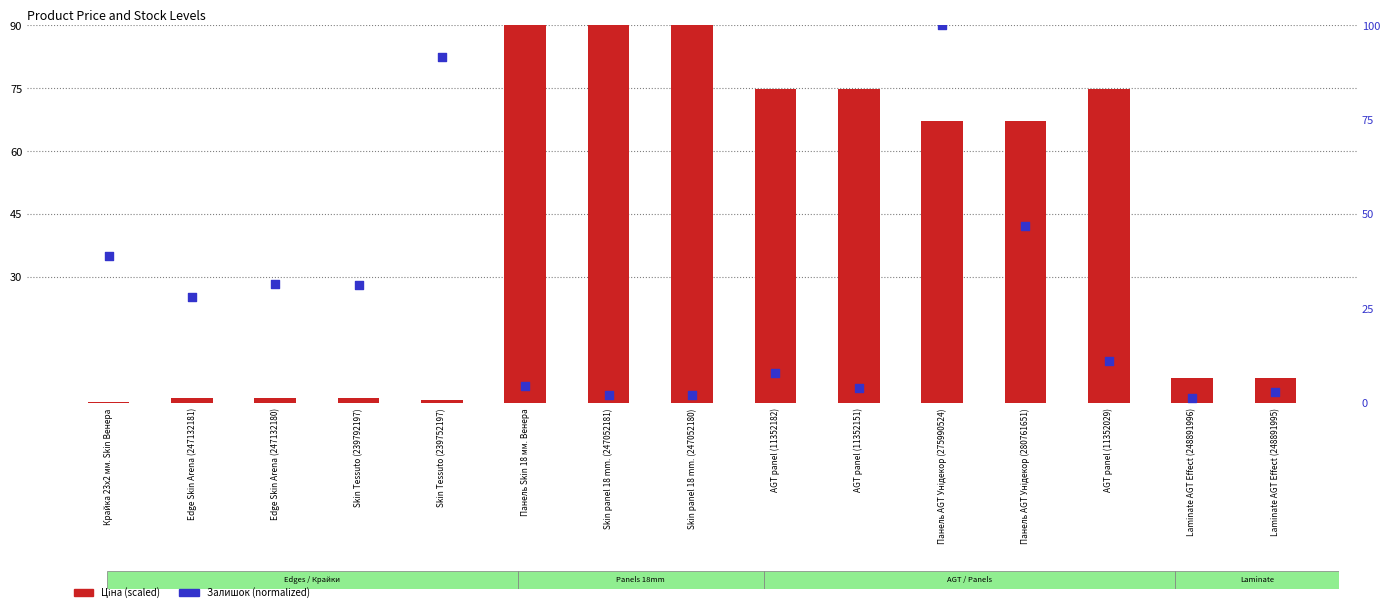

Which series contains the lowest Y value?

Ціна (scaled)